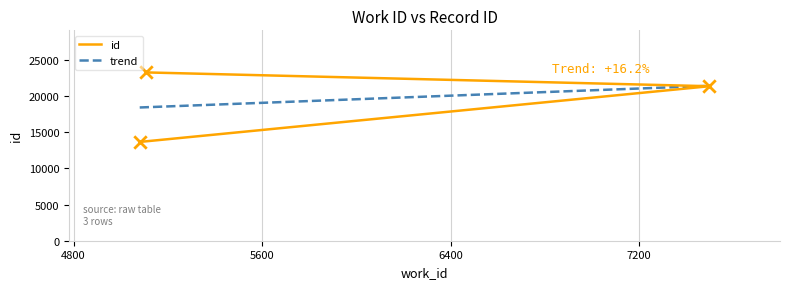

Between 5081 and 7498, which is larger?

7498